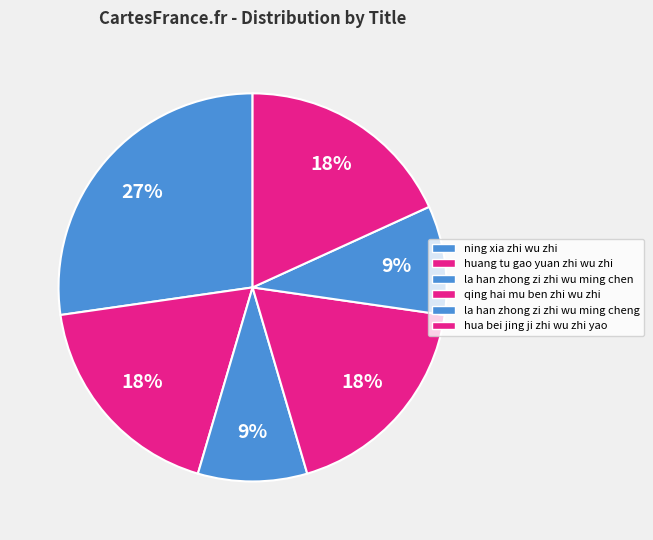

Do ning xia zhi wu zhi and hua bei jing ji zhi wu zhi yao together represent more than half of the pie?

No